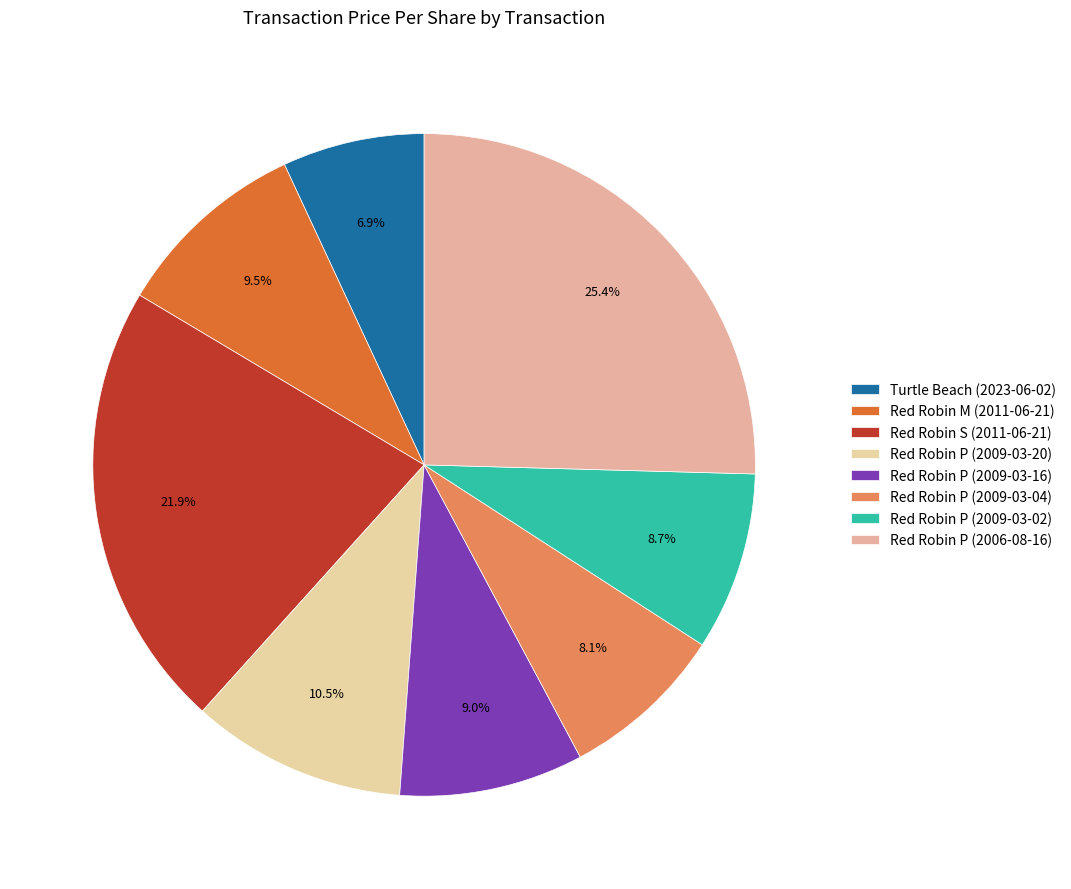

To the nearest percent, what is the combined percentage of Red Robin P (2009-03-20) and Turtle Beach (2023-06-02)?

17%